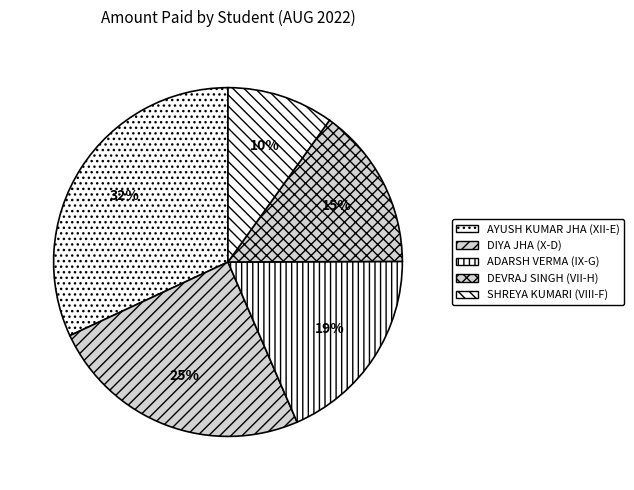

How many slices are in this pie chart?

5